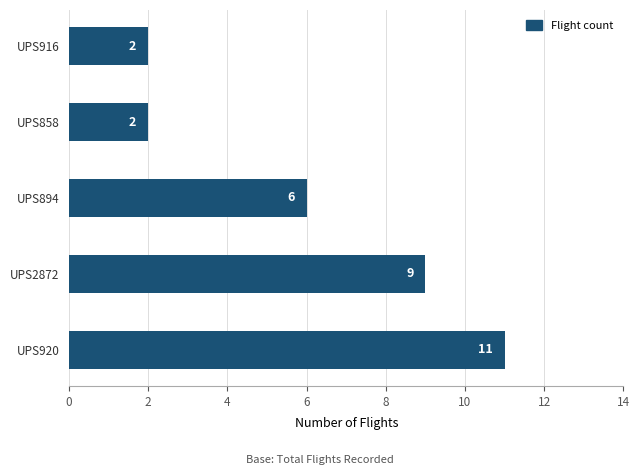

What is the minimum value shown in the chart?

2